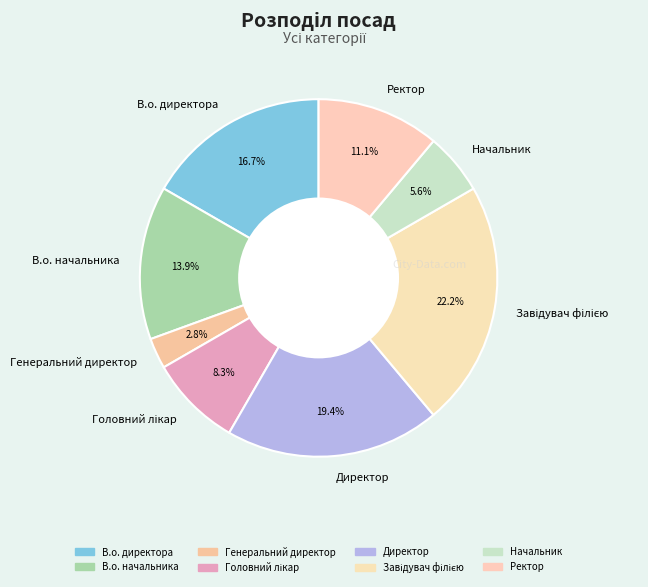

Does Генеральний директор account for over 50% of the chart?

No